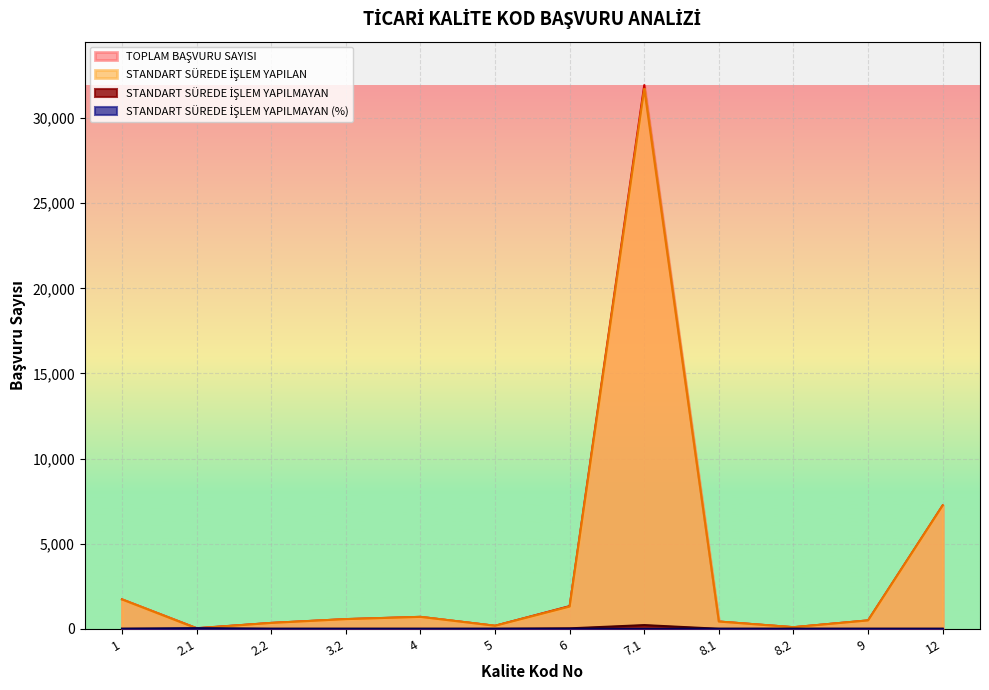

Reading right to left, what are all the values shown in this chart?

TOPLAM BAŞVURU SAYISI: 12=7247	9=492	8.2=93	8.1=425	7.1=31933	6=1331	5=177	4=700	3.2=568	2.2=344	2.1=35	1=1725
STANDART SÜREDE İŞLEM YAPILAN: 12=7247	9=492	8.2=93	8.1=425	7.1=31717	6=1306	5=177	4=700	3.2=568	2.2=344	2.1=24	1=1724
STANDART SÜREDE İŞLEM YAPILMAYAN: 12=0	9=0	8.2=0	8.1=0	7.1=216	6=25	5=0	4=0	3.2=0	2.2=0	2.1=11	1=1
STANDART SÜREDE İŞLEM YAPILMAYAN (%): 12=0	9=0	8.2=0	8.1=0	7.1=1	6=2	5=0	4=0	3.2=0	2.2=0	2.1=31	1=0